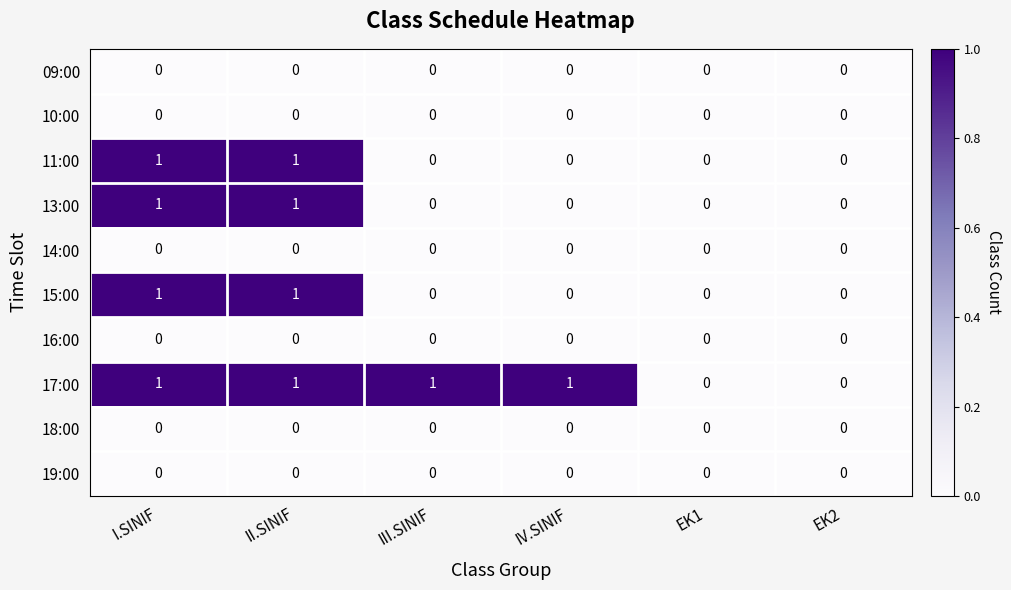

What is the total value across all series at I.SINIF?

4